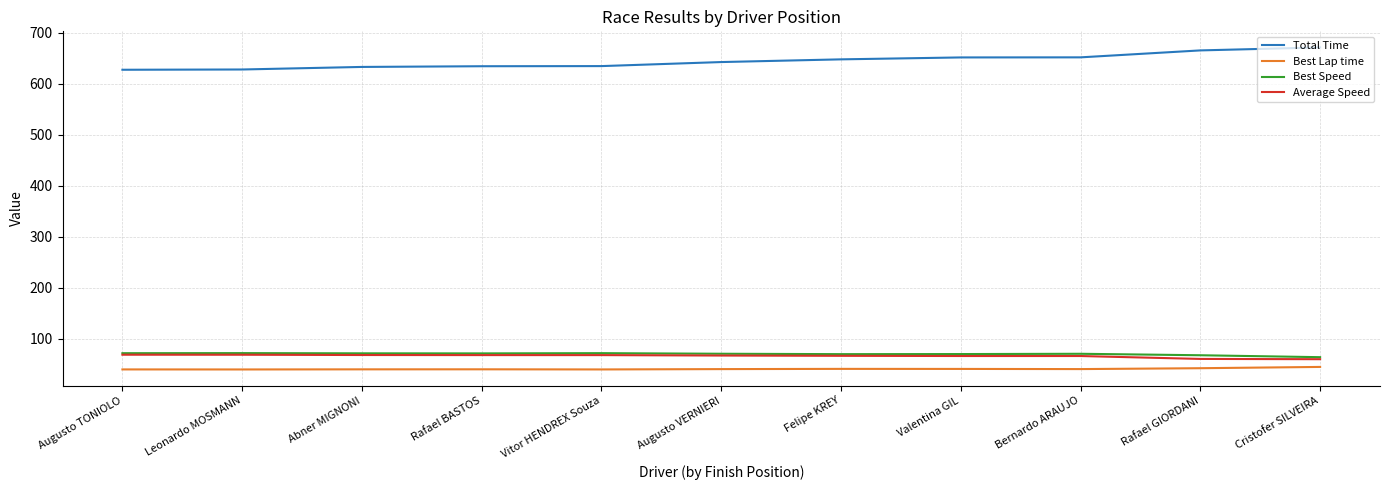

Which series changed the most between Augusto TONIOLO and Bernardo ARAUJO?

Total Time